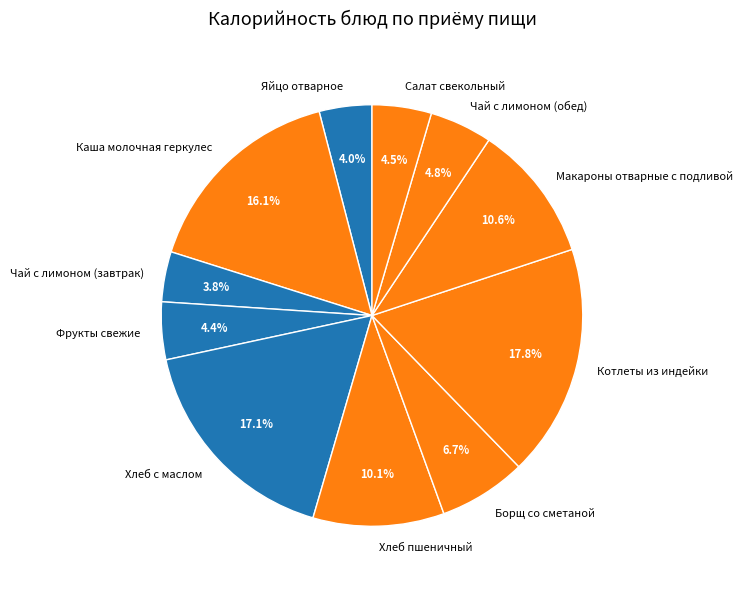

What portion of the pie excludes Каша молочная геркулес?

83.9%